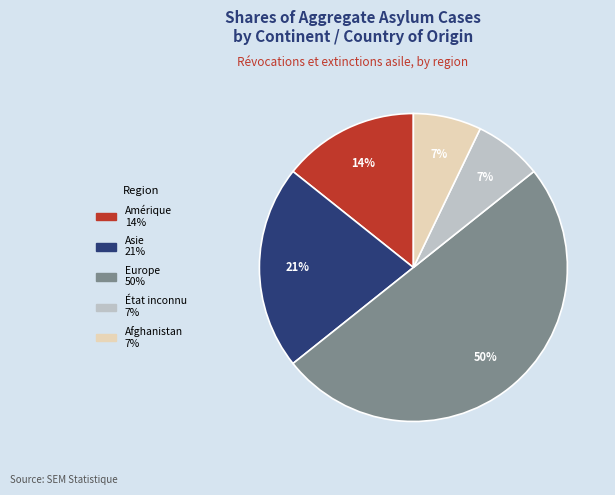

How many slices are in this pie chart?

5